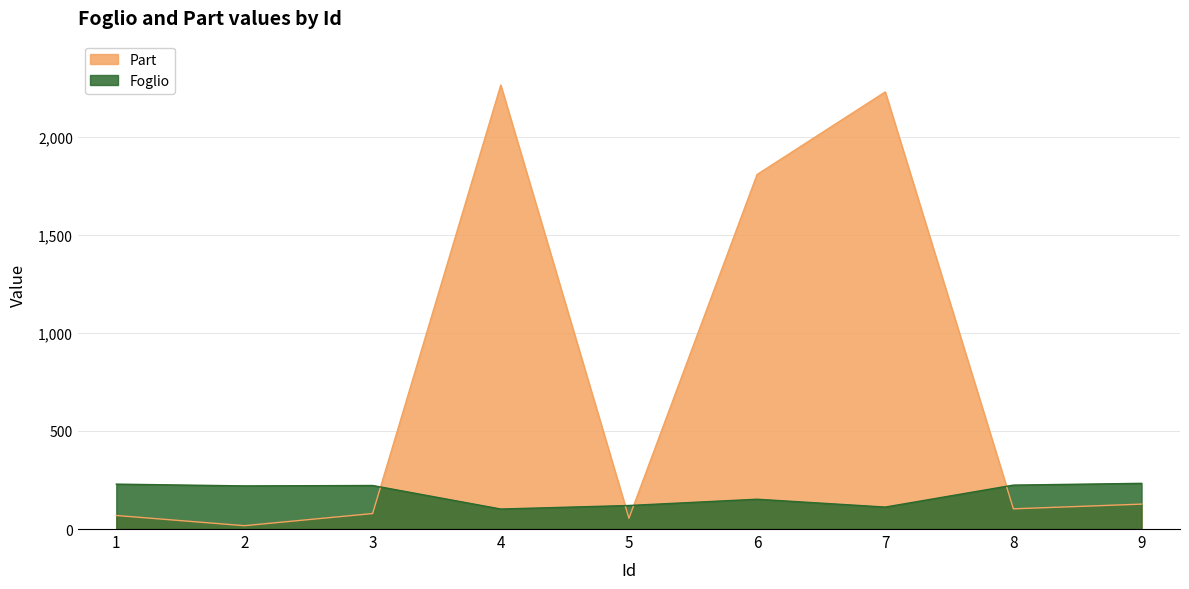

How many interior local valleys does the Foglio series have?

3